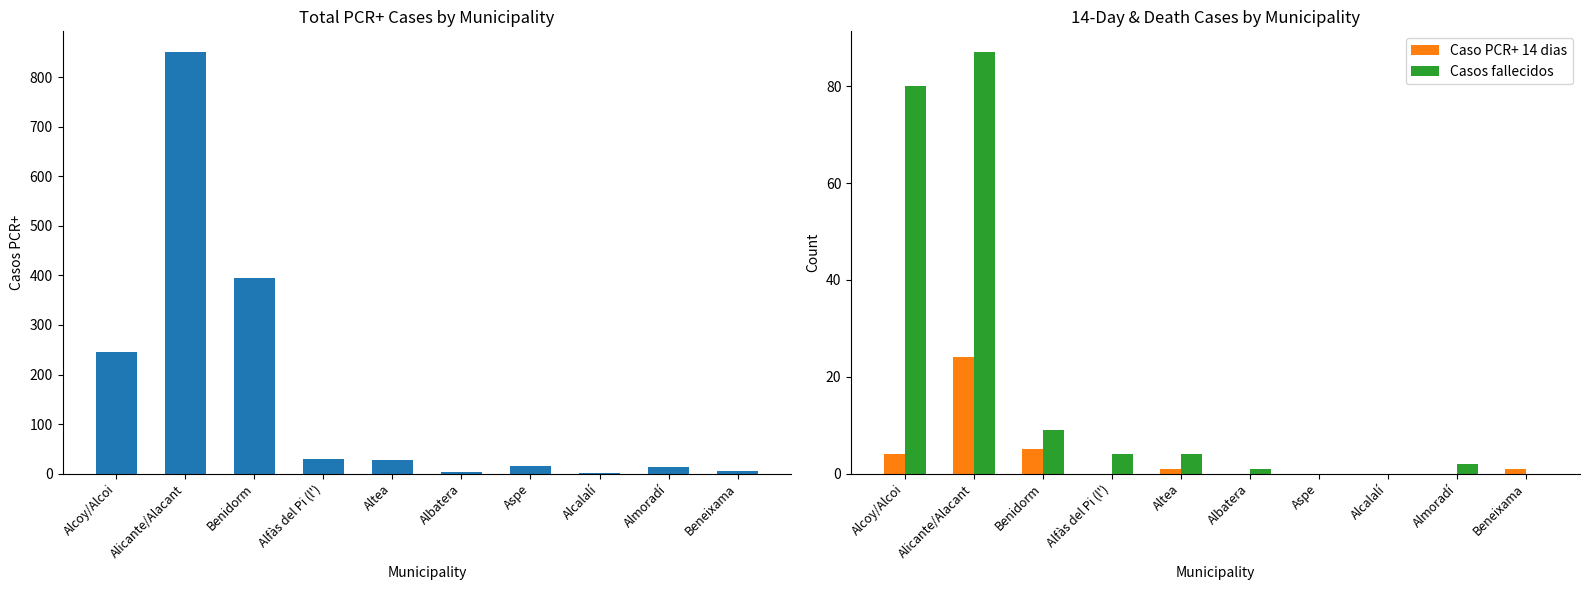

At which label is Casos fallecidos closest to 43?

Benidorm